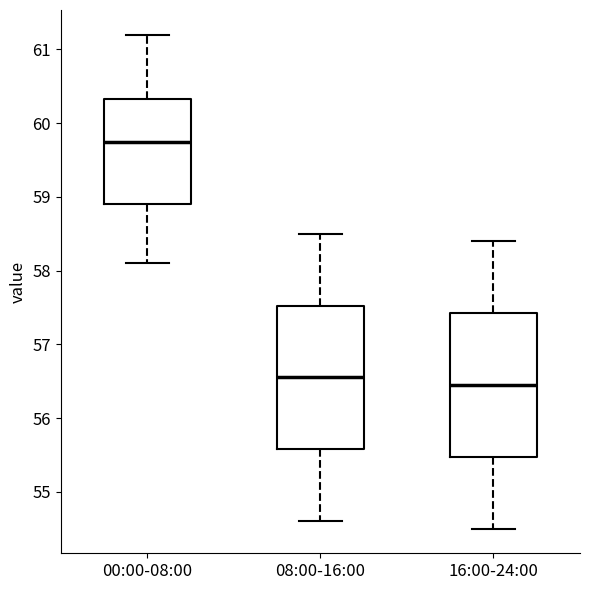

Where does the median line of the box for 00:00-08:00 sit on the y-axis? The values are not printed on the chart, so give them approximately, as read against the axis.

59.8